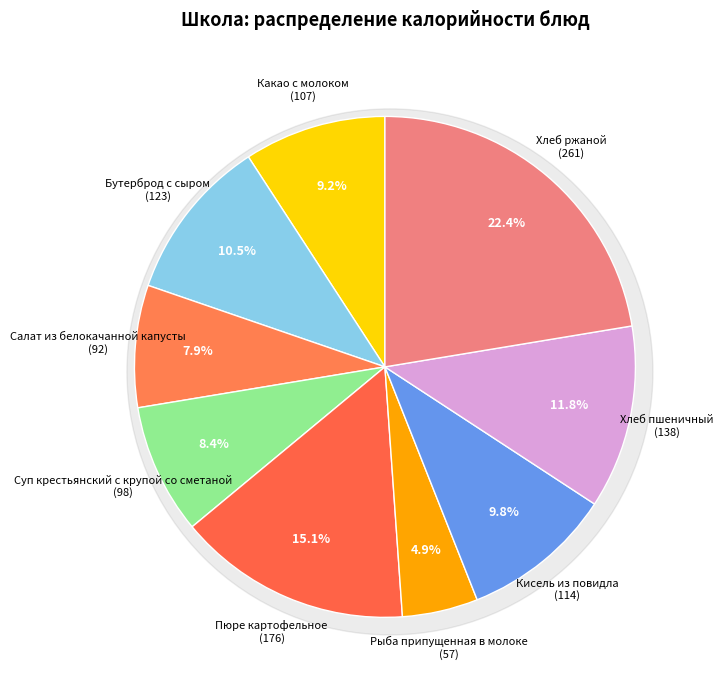

Which category has the smallest portion of the pie?

Рыба припущенная в молоке